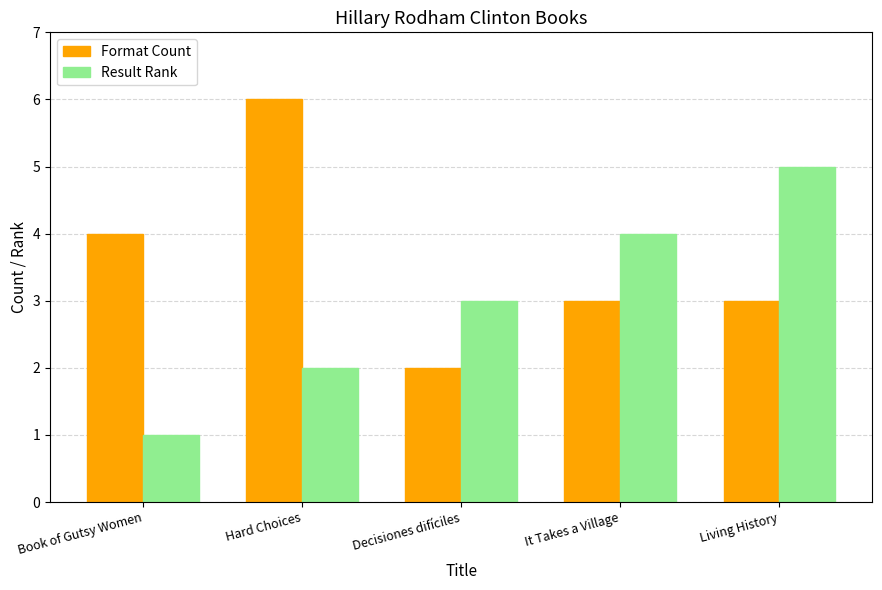

Is it true that Result Rank equals 1 at Hard Choices?

False